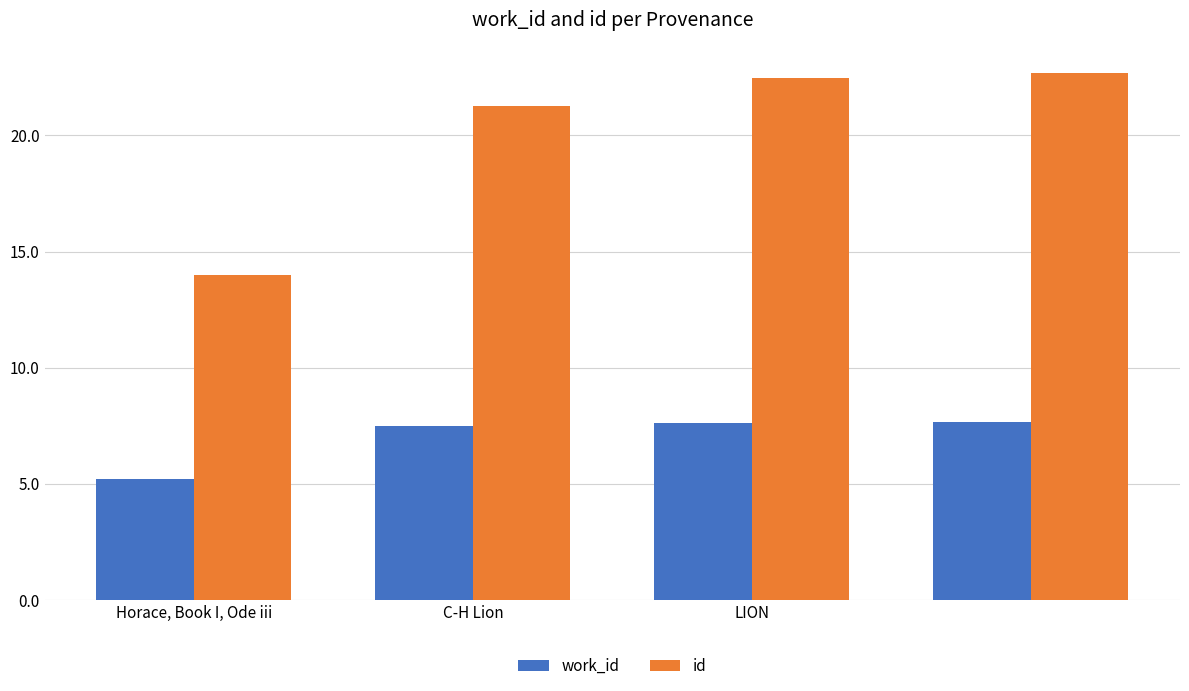

Are the bars grouped side by side (vs. stacked)?

Yes